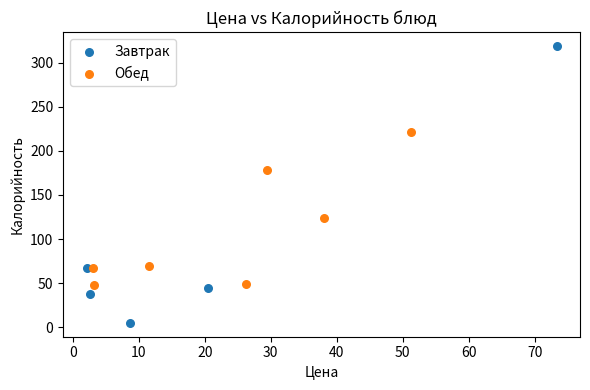

Which series contains the highest Y value?

Завтрак